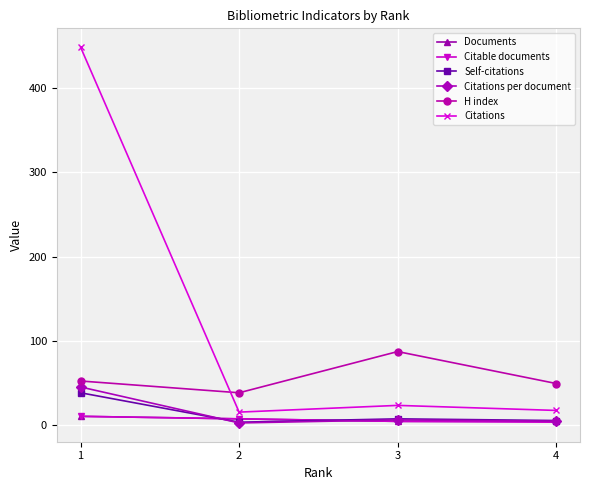

The value of H index at 1 is 75.9. True or false?

False